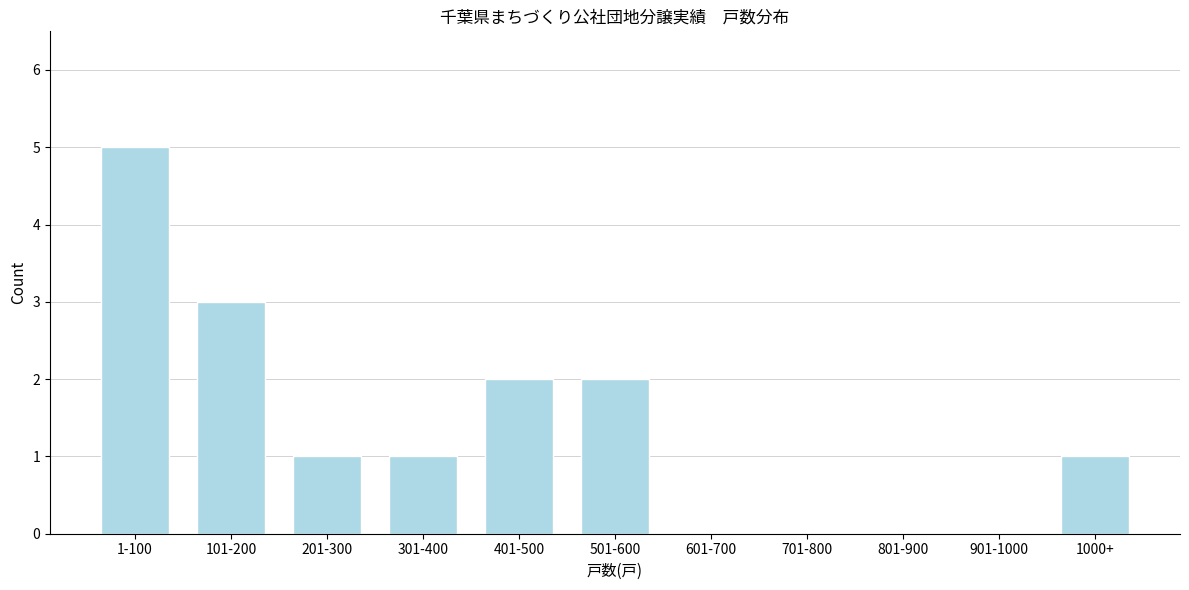

Reading left to right, list all the values displayed in this chart.

1-100=5	101-200=3	201-300=1	301-400=1	401-500=2	501-600=2	601-700=0	701-800=0	801-900=0	901-1000=0	1000+=1